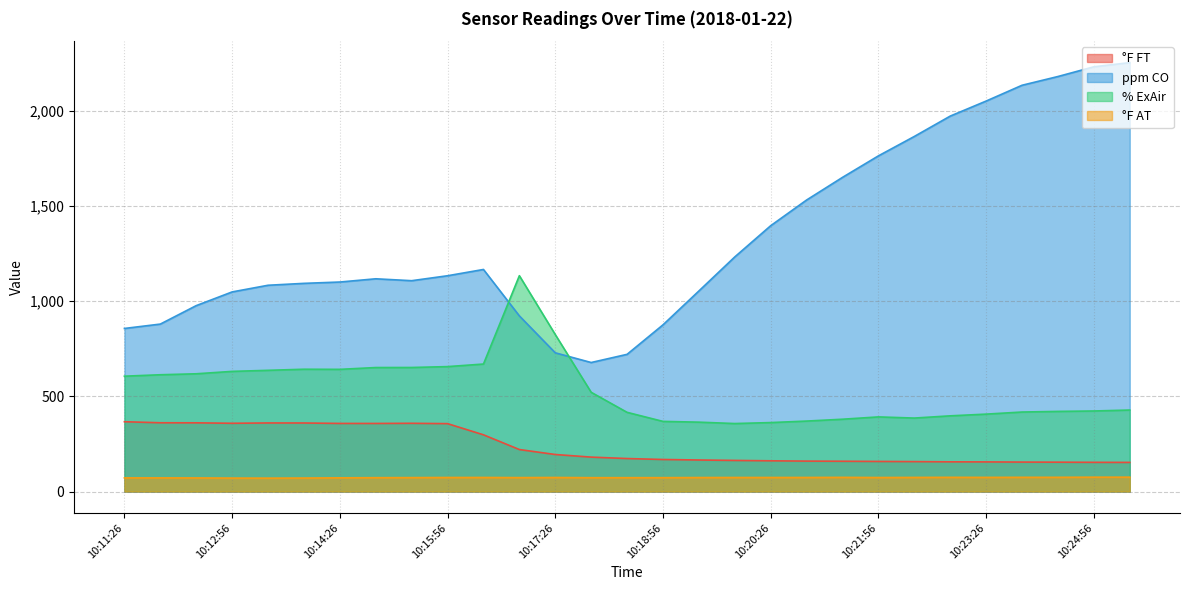

At which category does °F AT reach its first local peak?

10:16:26